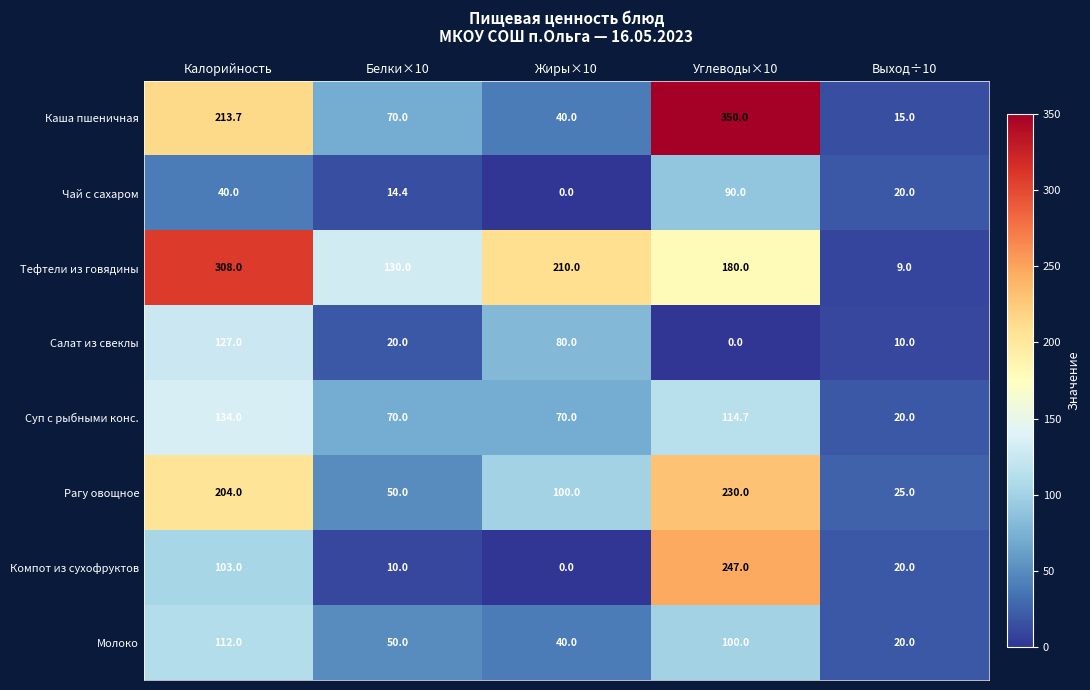

What is the sum of the Компот из сухофруктов values at Калорийность and Выход÷10?

123.0